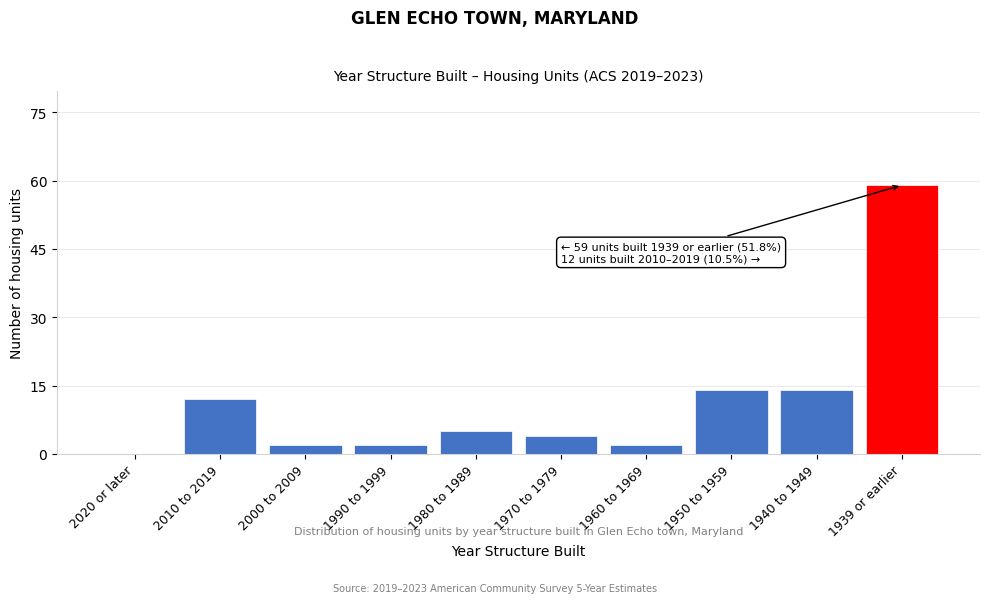

Reading left to right, list all the values displayed in this chart.

2020 or later=0	2010 to 2019=12	2000 to 2009=2	1990 to 1999=2	1980 to 1989=5	1970 to 1979=4	1960 to 1969=2	1950 to 1959=14	1940 to 1949=14	1939 or earlier=59